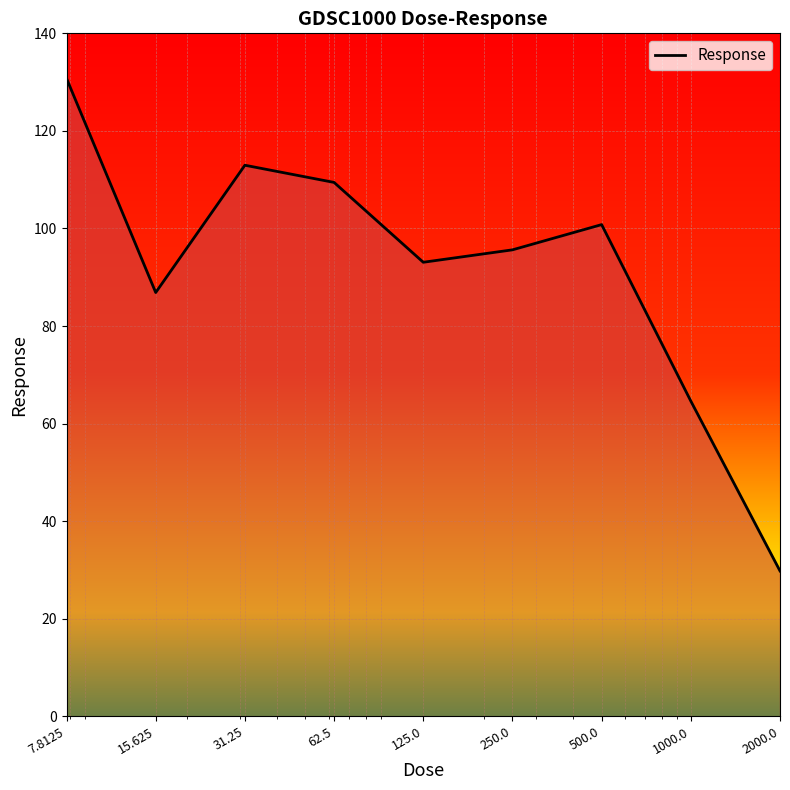

What is the smallest value displayed?

29.8